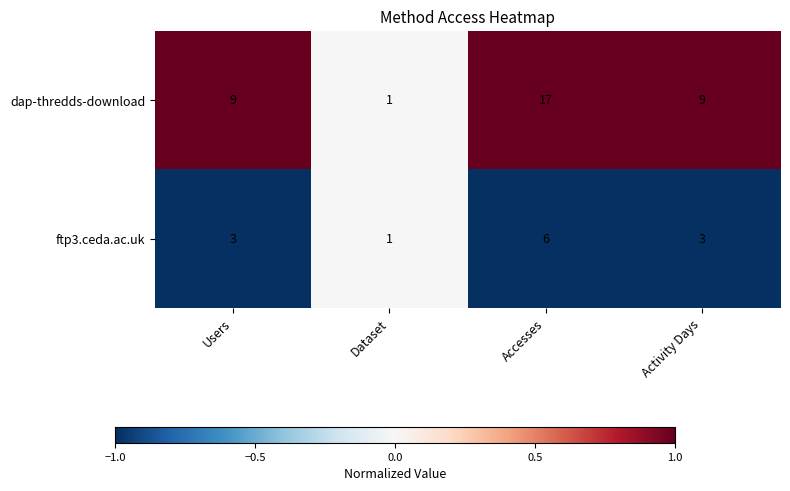

Reading left to right, extract all data points from this chart.

dap-thredds-download: Users=9	Dataset=1	Accesses=17	Activity Days=9
ftp3.ceda.ac.uk: Users=3	Dataset=1	Accesses=6	Activity Days=3